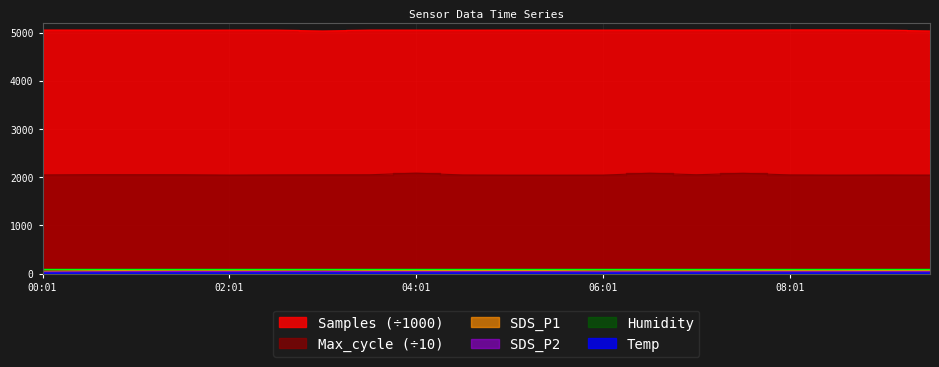

Rank the categories by SDS_P1 value from highest to lowest.

03:01, 02:31, 01:31, 02:01, 03:31, 09:31, 01:01, 04:01, 09:01, 05:01, 04:31, 08:01, 05:31, 08:31, 07:31, 00:31, 07:01, 06:31, 06:01, 00:01